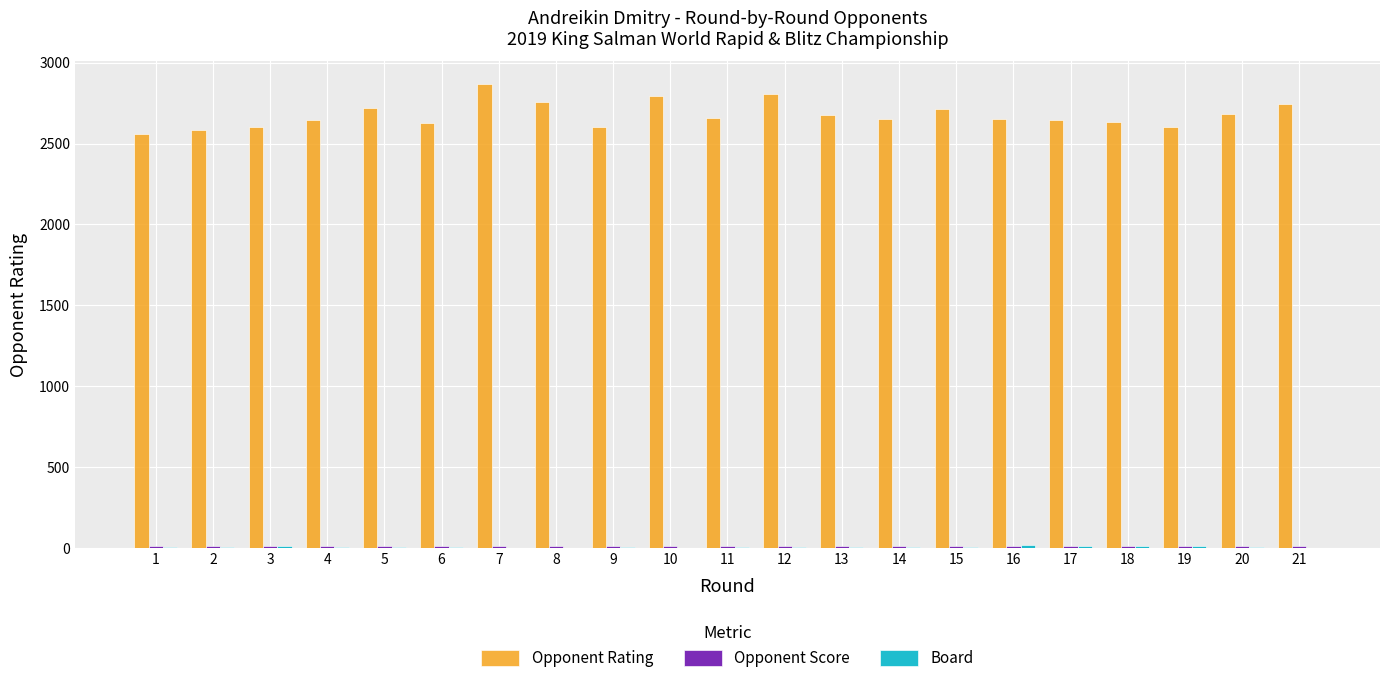

The value of Opponent Rating at 17 is 2643.0. True or false?

True